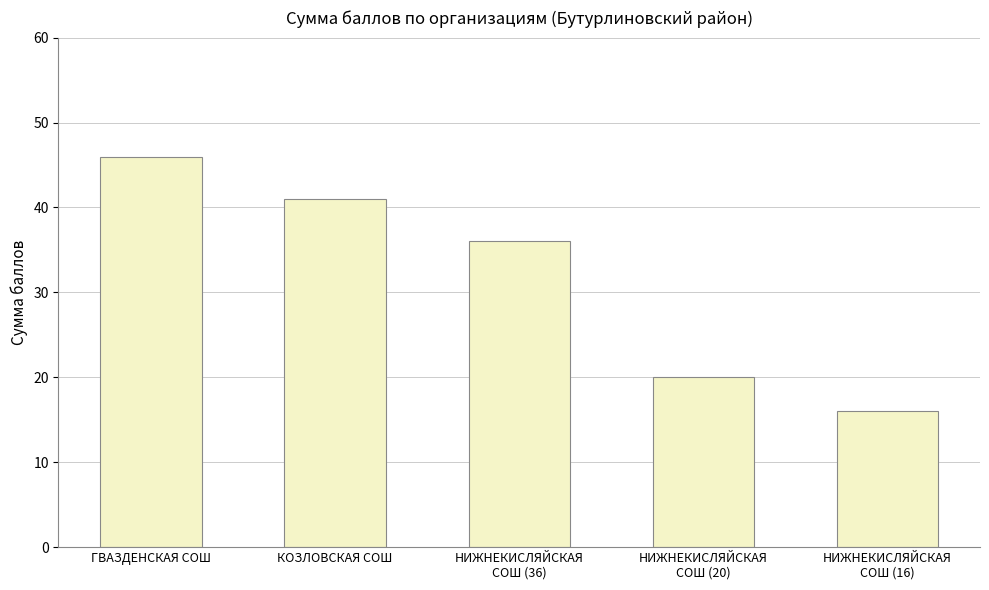

How many distinct data groups are displayed?

1